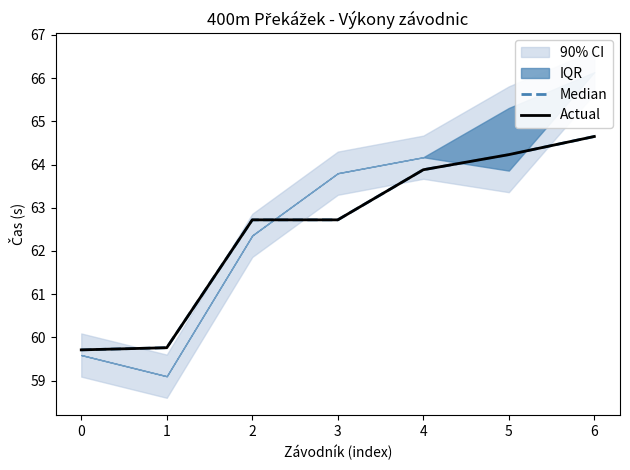

Read the Actual value at 1.

59.8